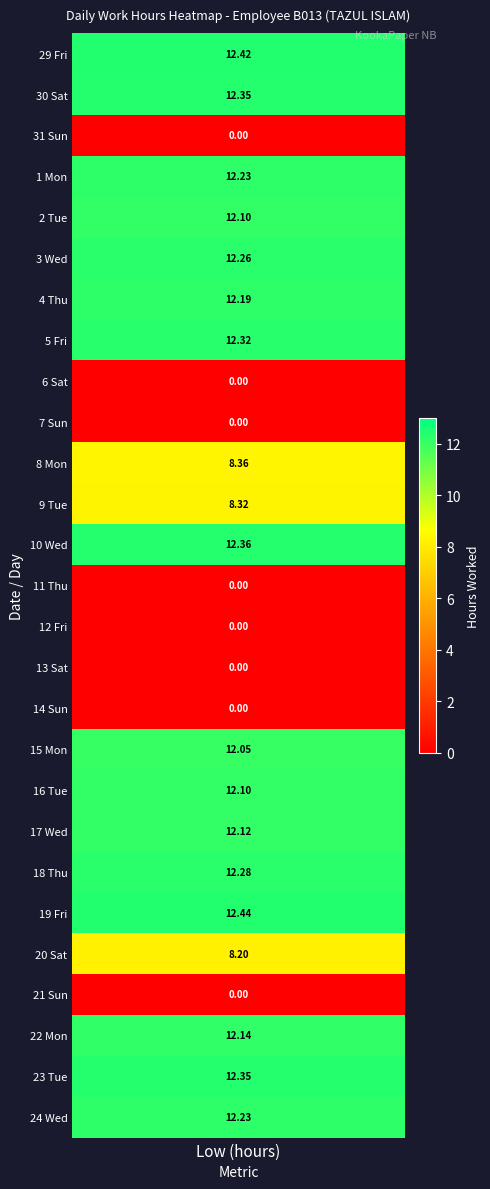

Between 1_Mon and 5_Fri, which is larger?

5_Fri